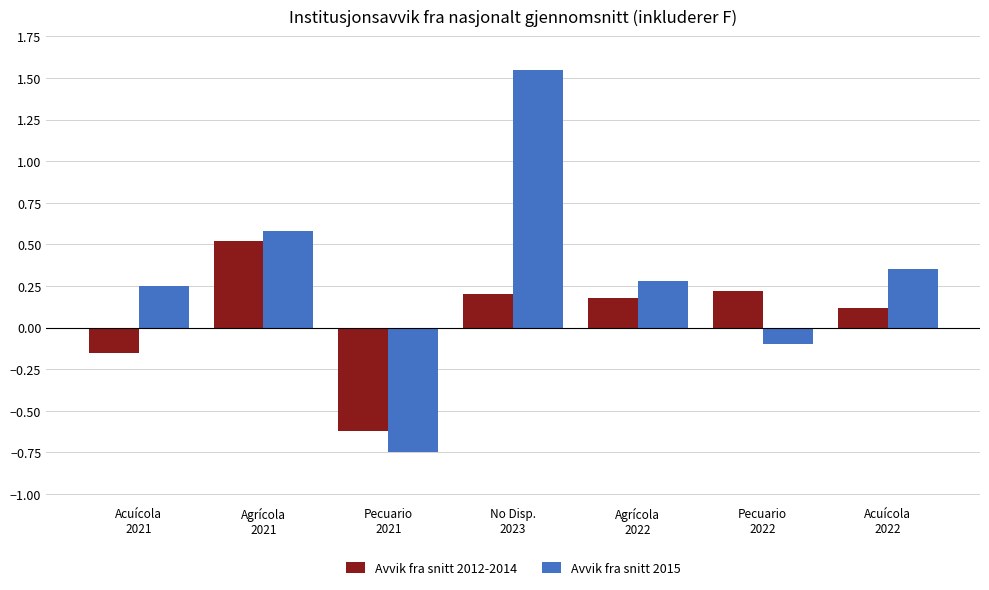

Which series changed the most between Acuícola
2021 and Pecuario
2021?

Avvik fra snitt 2015